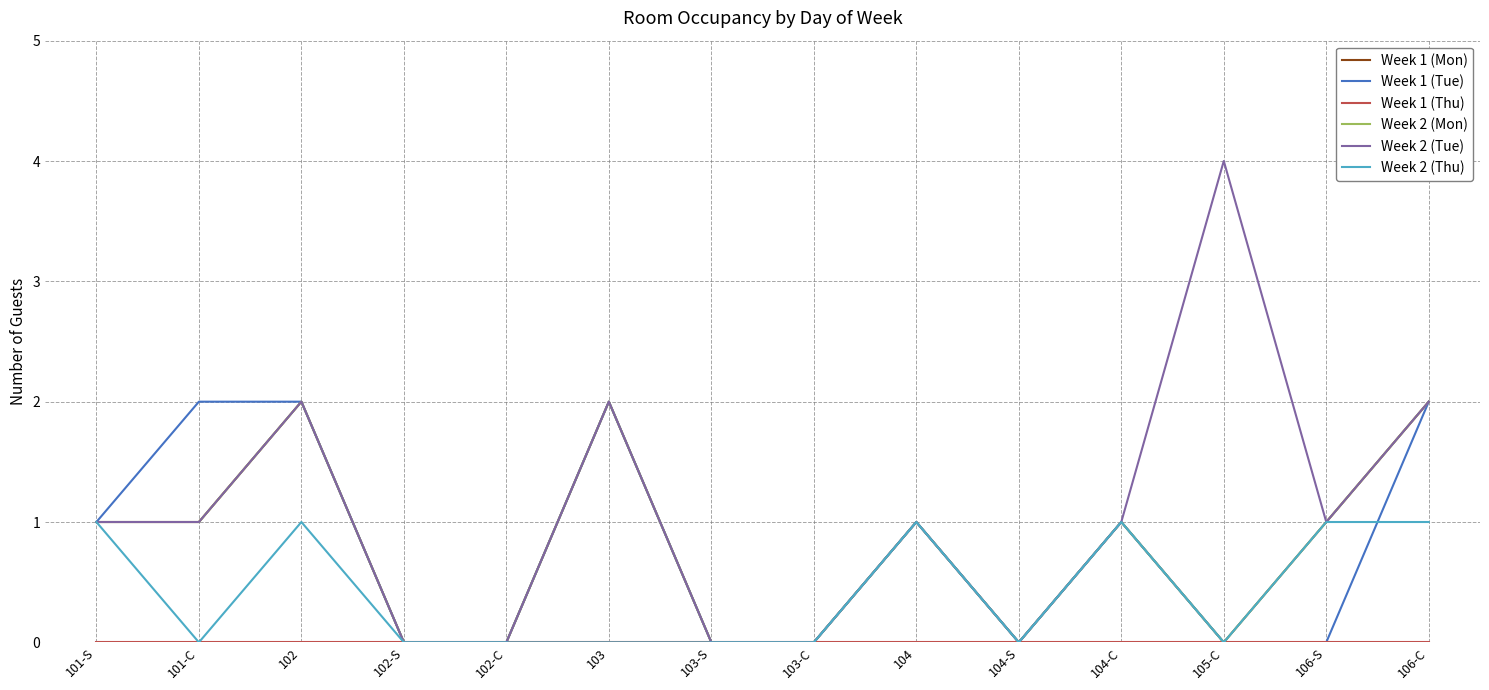

Is the value of Week 1 (Mon) at 106-S greater than the value of Week 1 (Tue) at 105-C?

Yes